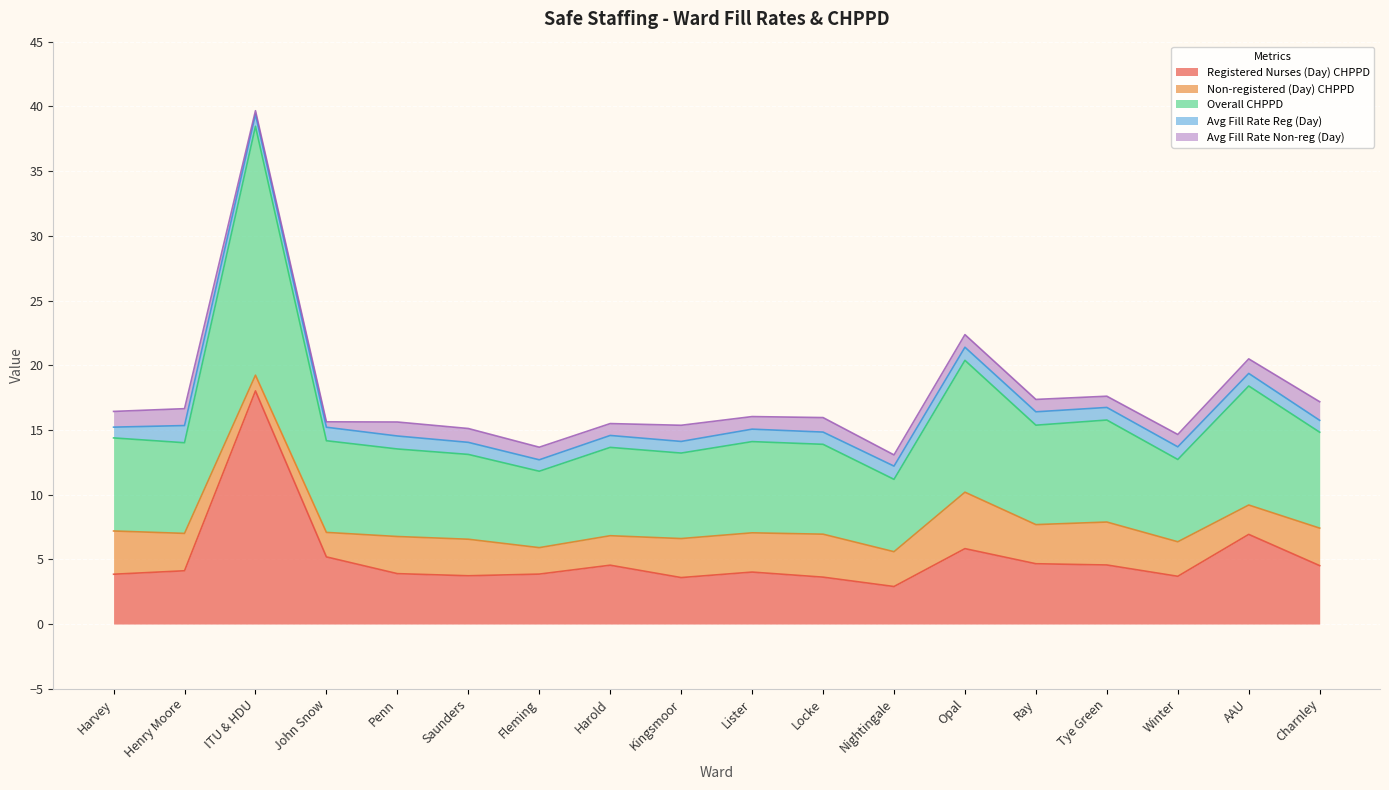

Which has a higher value, Locke or Tye Green?

Tye Green